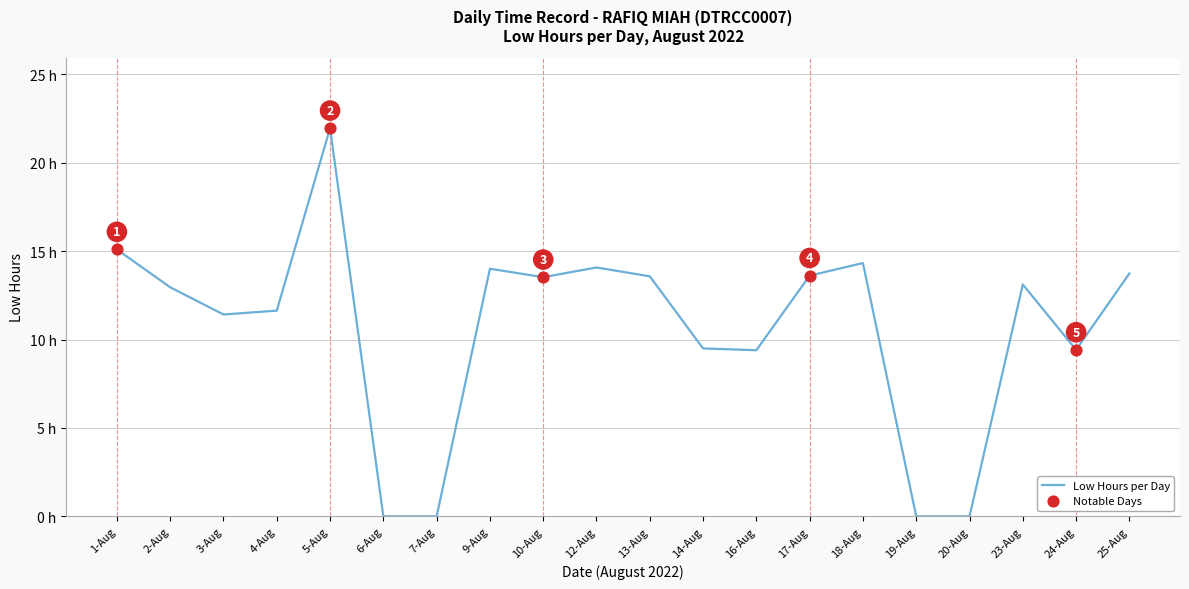

Between 7-Aug and 16-Aug, which is larger?

16-Aug